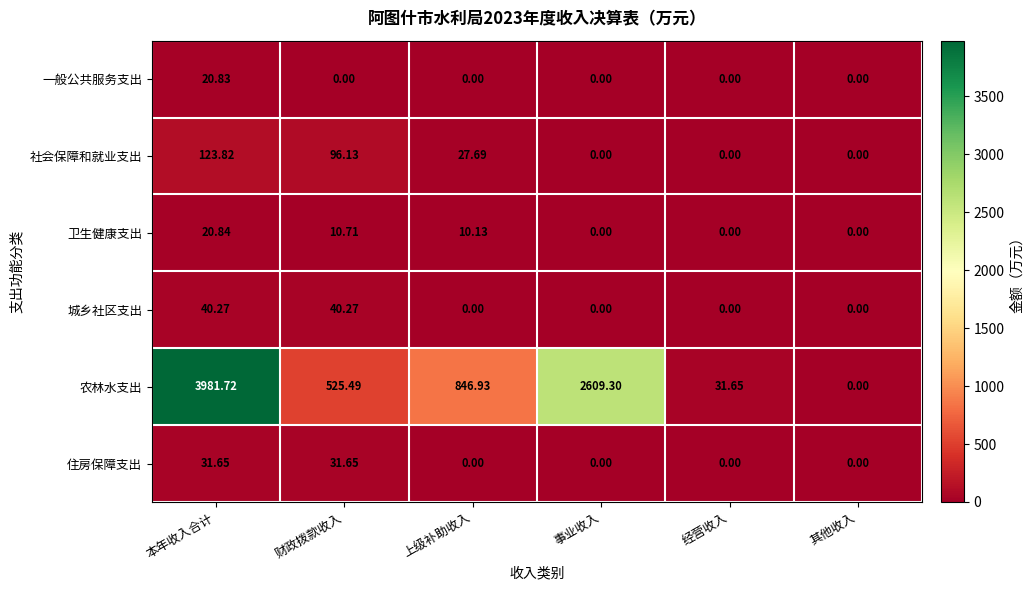

At 财政拨款收入, list the series in order from largest to smallest.

农林水支出, 社会保障和就业支出, 城乡社区支出, 住房保障支出, 卫生健康支出, 一般公共服务支出